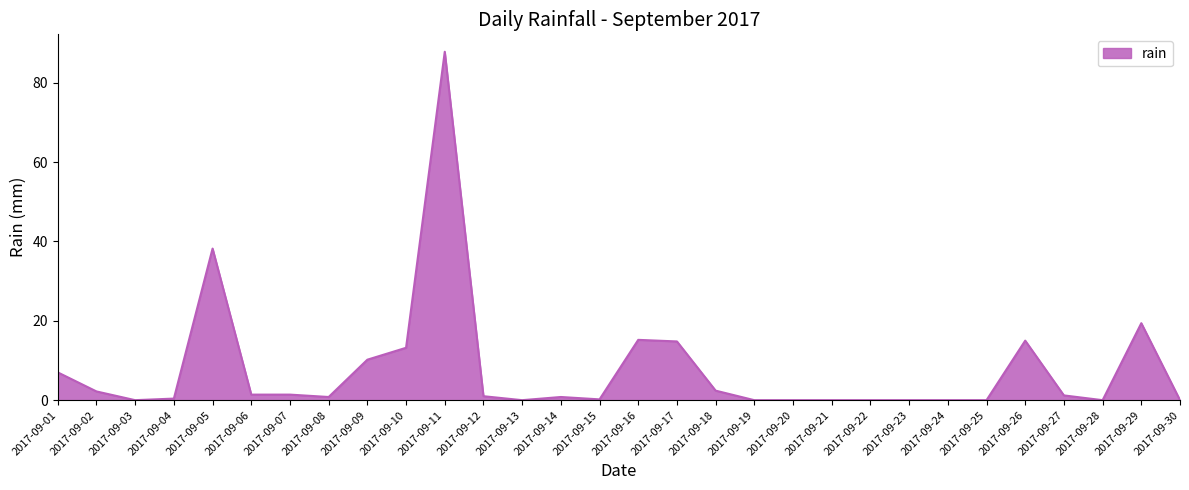

Between 2017-09-01 and 2017-09-22, which is larger?

2017-09-01